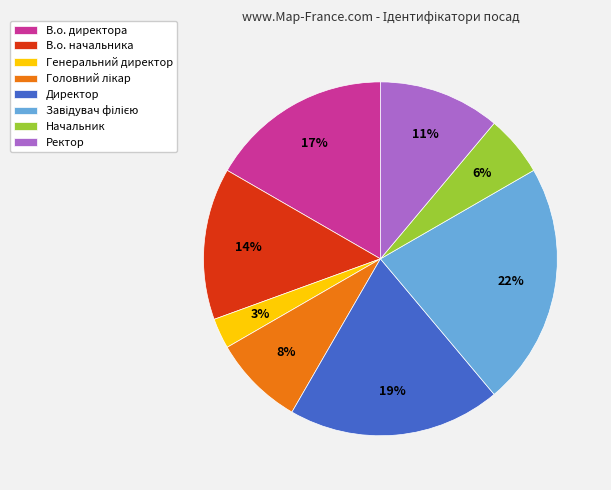

The Ректор slice represents 11% of the pie. True or false?

True